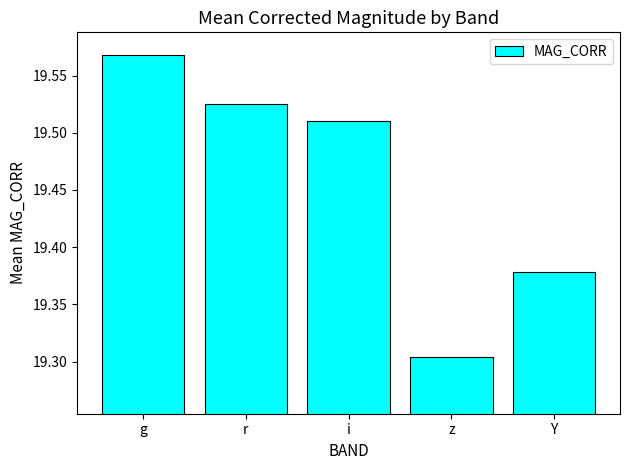

The value at i is 25.8. True or false?

False